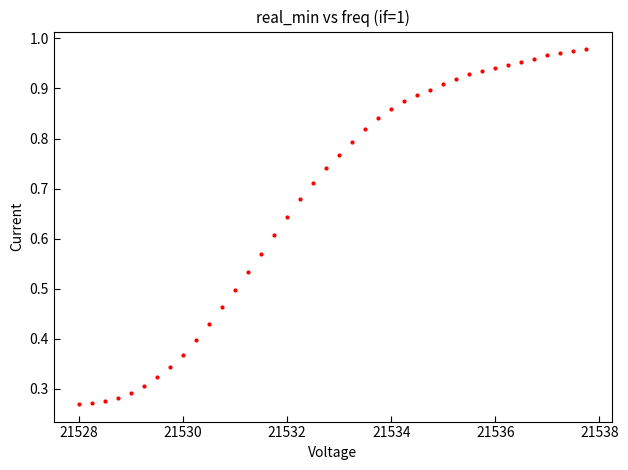

What is the range of X values (max minus min)?

9.8